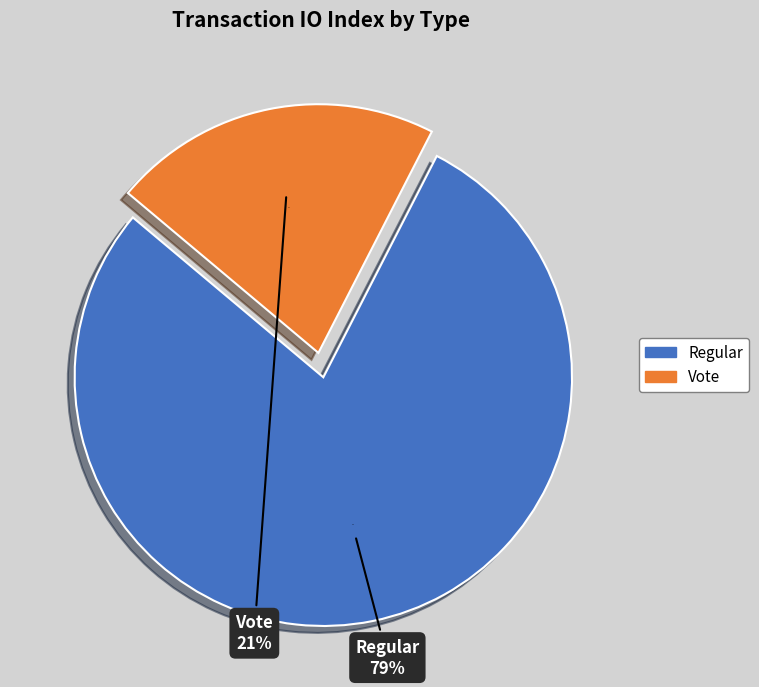

To the nearest percent, what portion does Vote represent?

21%